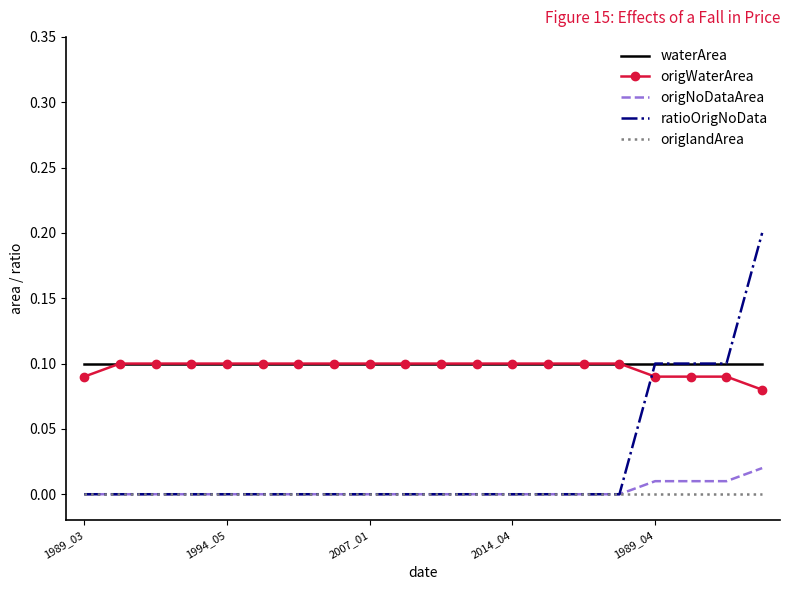

How many times do origWaterArea and ratioOrigNoData cross each other?

1